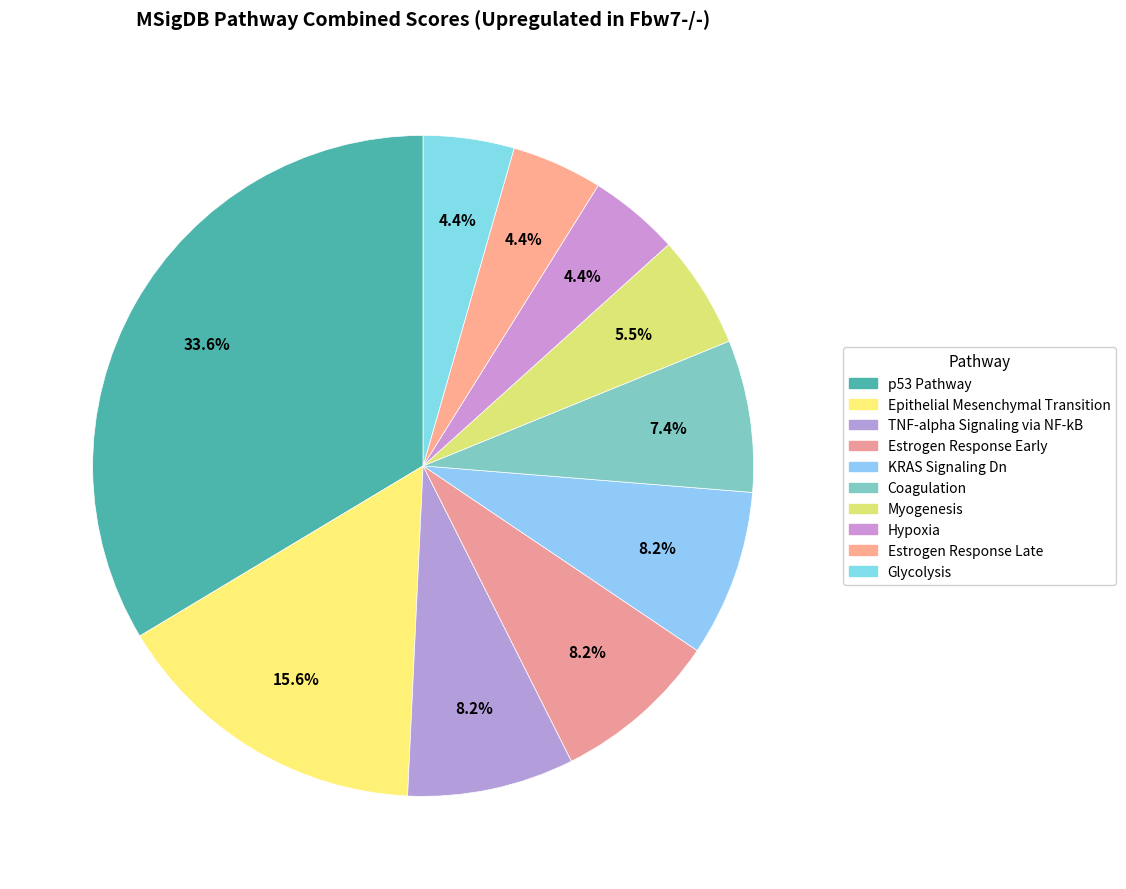

True or false: Coagulation accounts for 13% of the total.

False